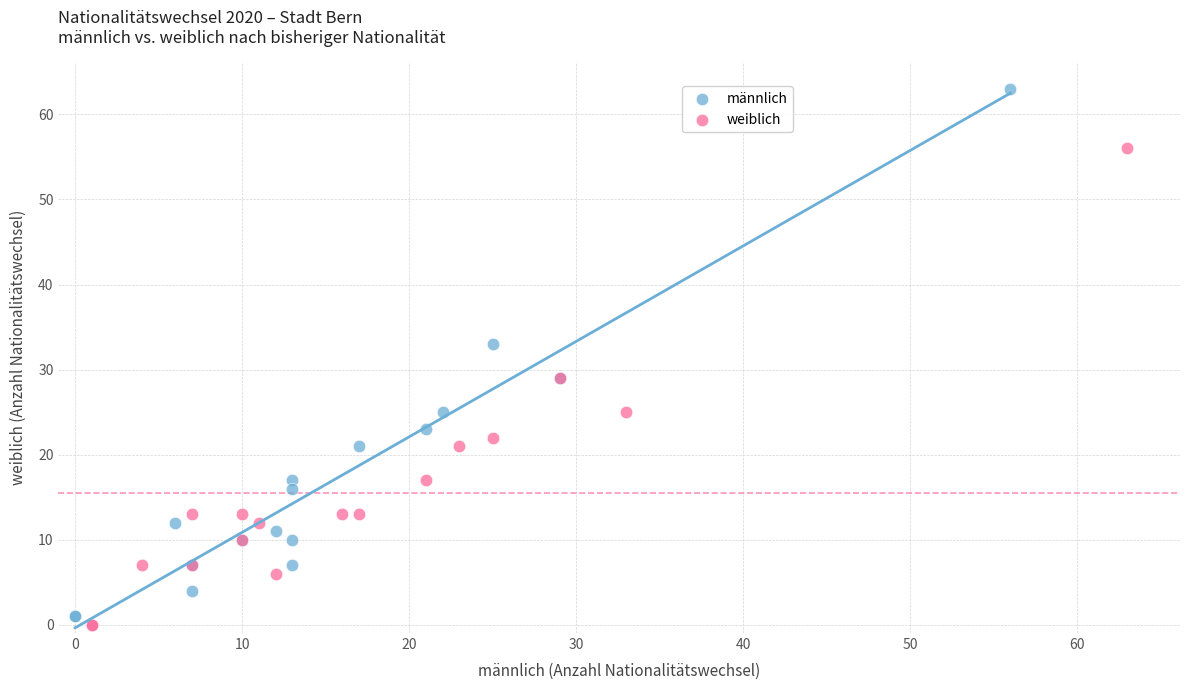

Which series reaches the minimum Y coordinate?

weiblich